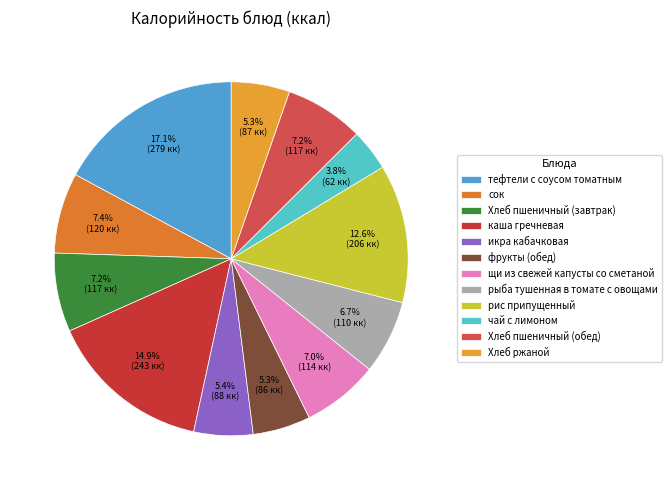

Is Хлеб пшеничный (обед) the majority of the pie?

No